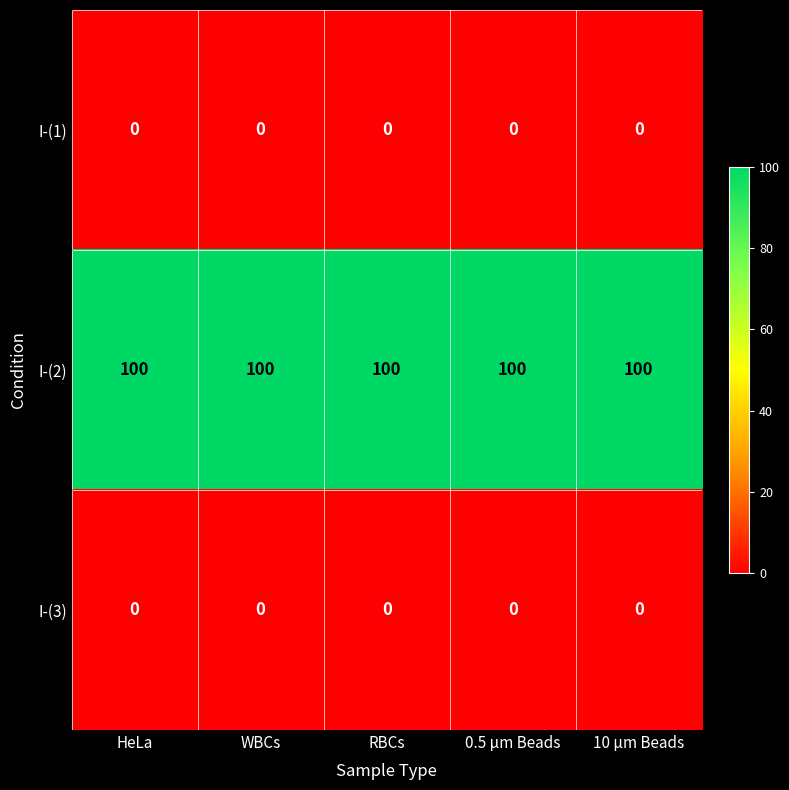

What is the difference between the highest and lowest values at 0.5 μm Beads?

100